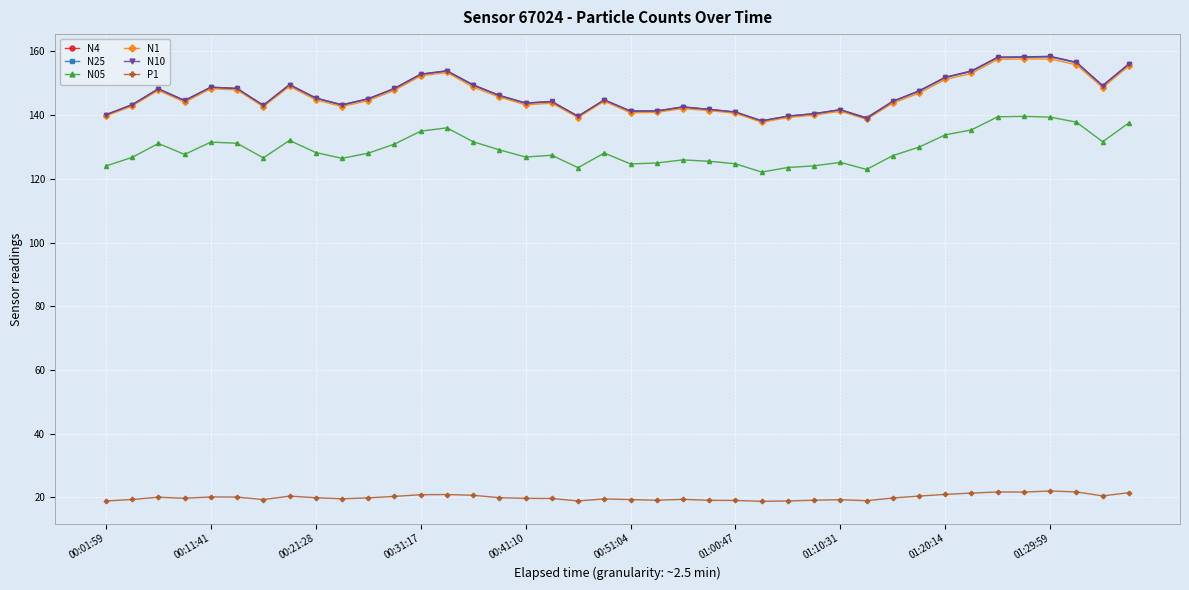

True or false: N1 has more than 0 points higher than both neighbors.

True